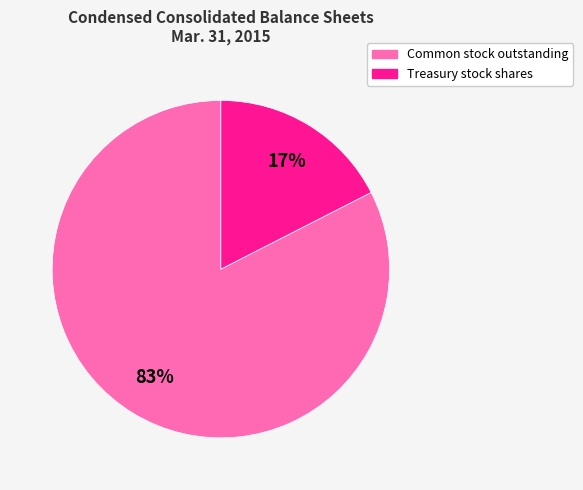

Is it true that Treasury stock shares is 17% of the pie?

True